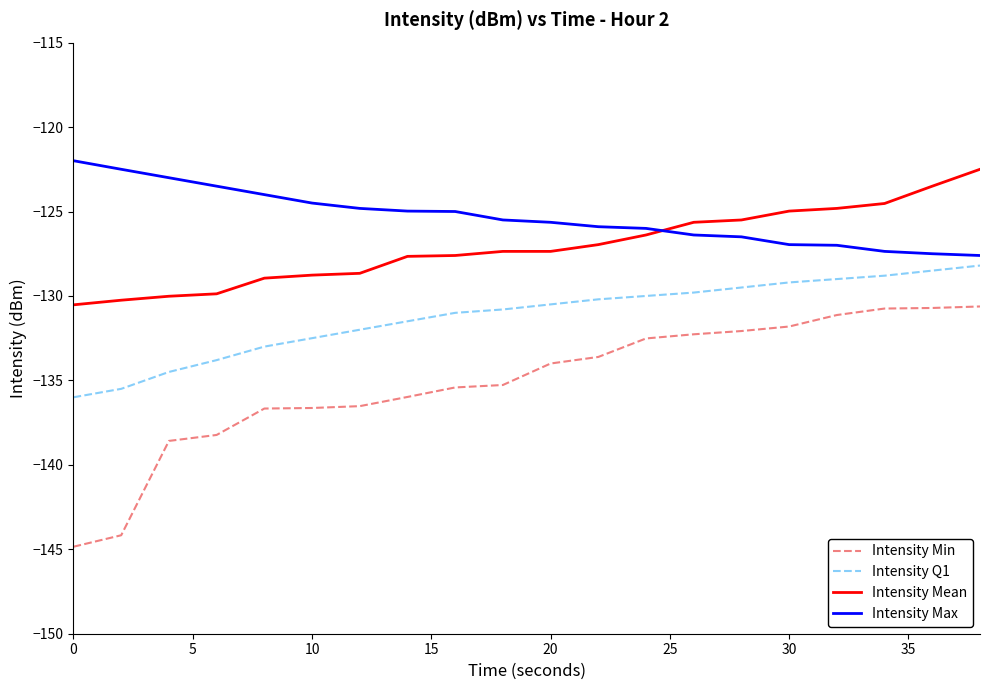

Which series has the widest spread of values?

Intensity Min